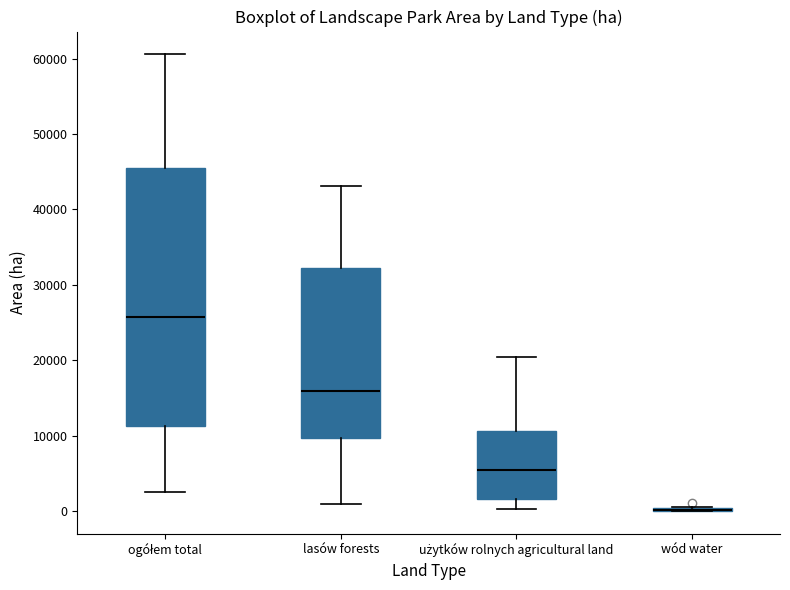

Reading left to right, transcribe this box plot: for each box, give where its median line is, the range the box spans, and where its two whiskers end, as read against the y-axis. The values are not printed on the chart, so give them approximately, as read against the axis.

ogółem total: median 26000, box 11000 to 46000, whiskers 2000 to 61000
lasów forests: median 16000, box 10000 to 32000, whiskers 1000 to 43000
użytków rolnych agricultural land: median 5000, box 2000 to 11000, whiskers 0 to 20000
wód water: box collapsed to a line at 0, whiskers 0 to 1000